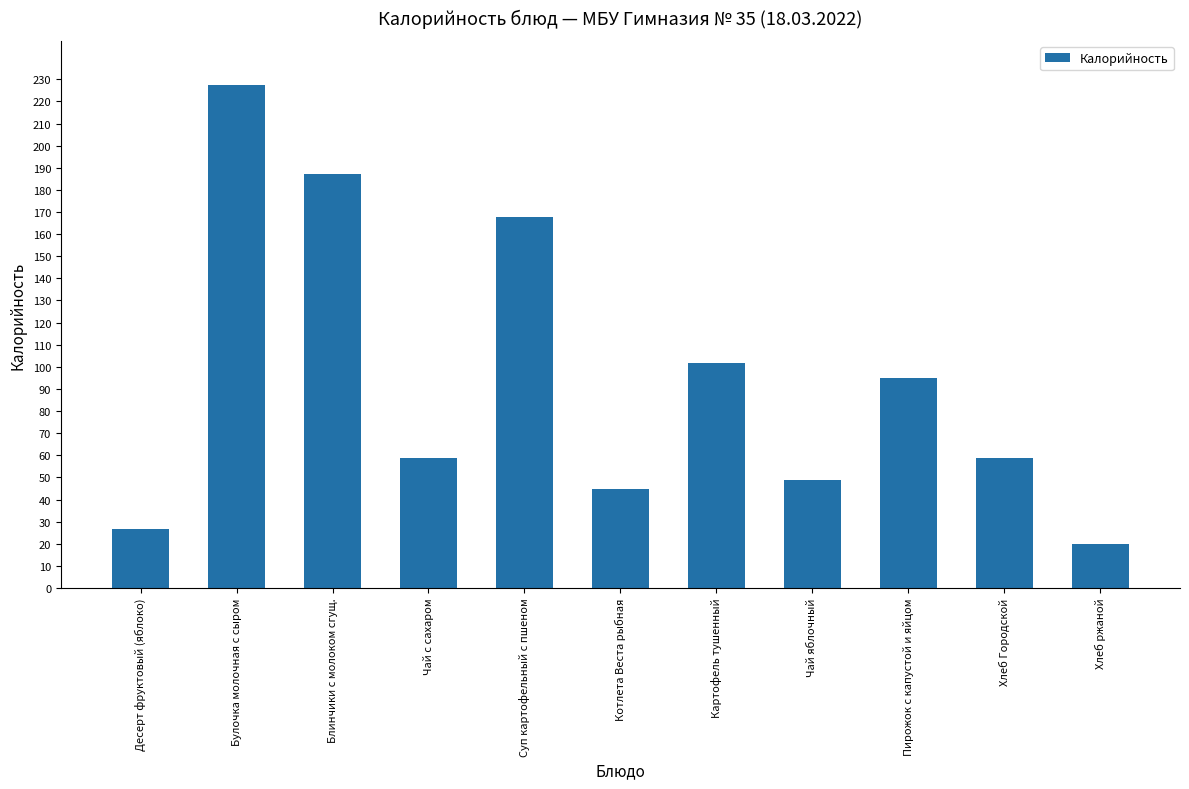

What position from the right is Блинчики с молоком сгущ.?

9